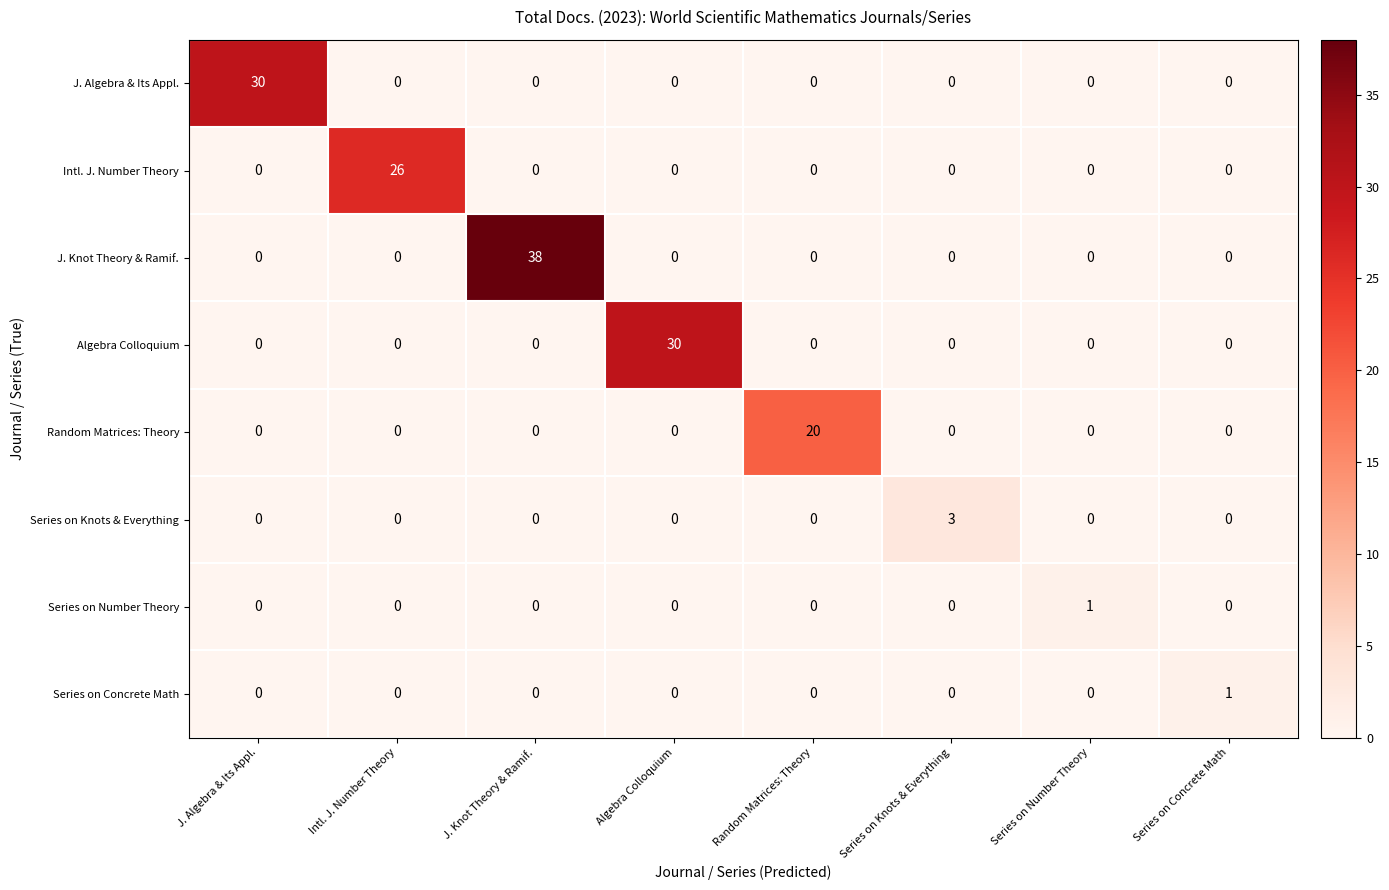

Which category has the highest value in the Intl. J. Number Theory series?

Intl. J. Number Theory